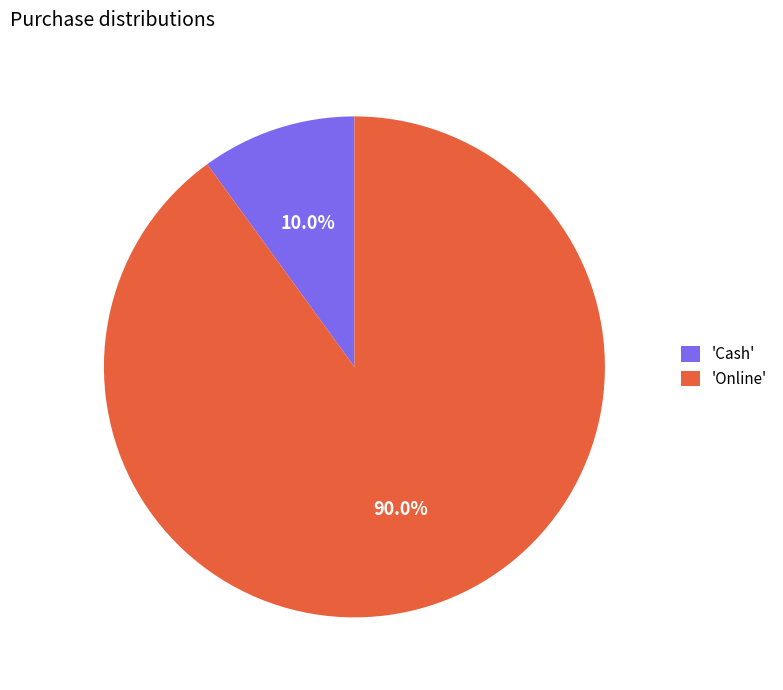

What is the majority slice?

'Online'